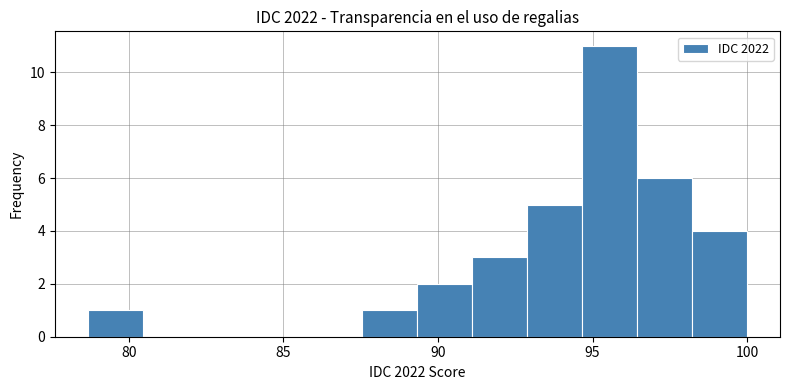

Around what value on the x-axis is the tallest bar? Give the approximate position of its centre, as read against the axis.

95.5